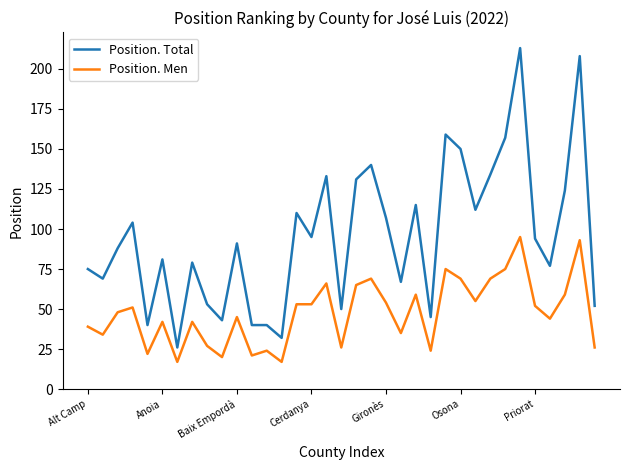

True or false: Position. Men and Position. Total intersect in this chart.

False